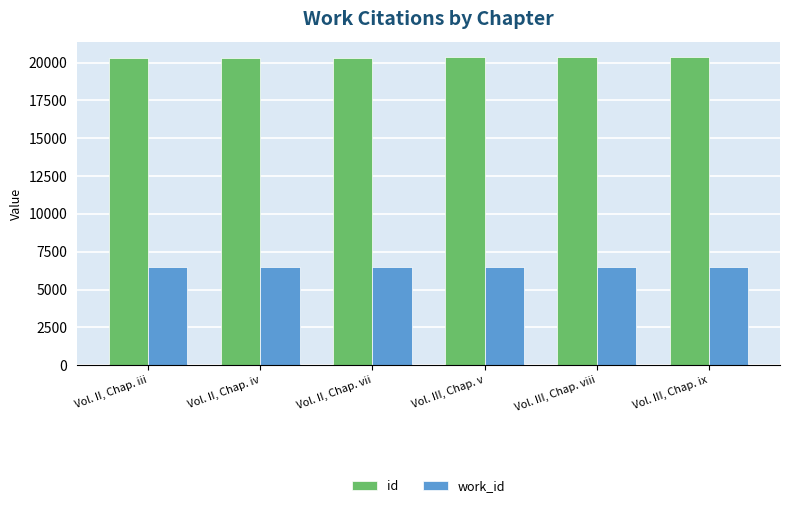

Is the value of id at Vol. III, Chap. viii greater than the value of work_id at Vol. III, Chap. viii?

Yes